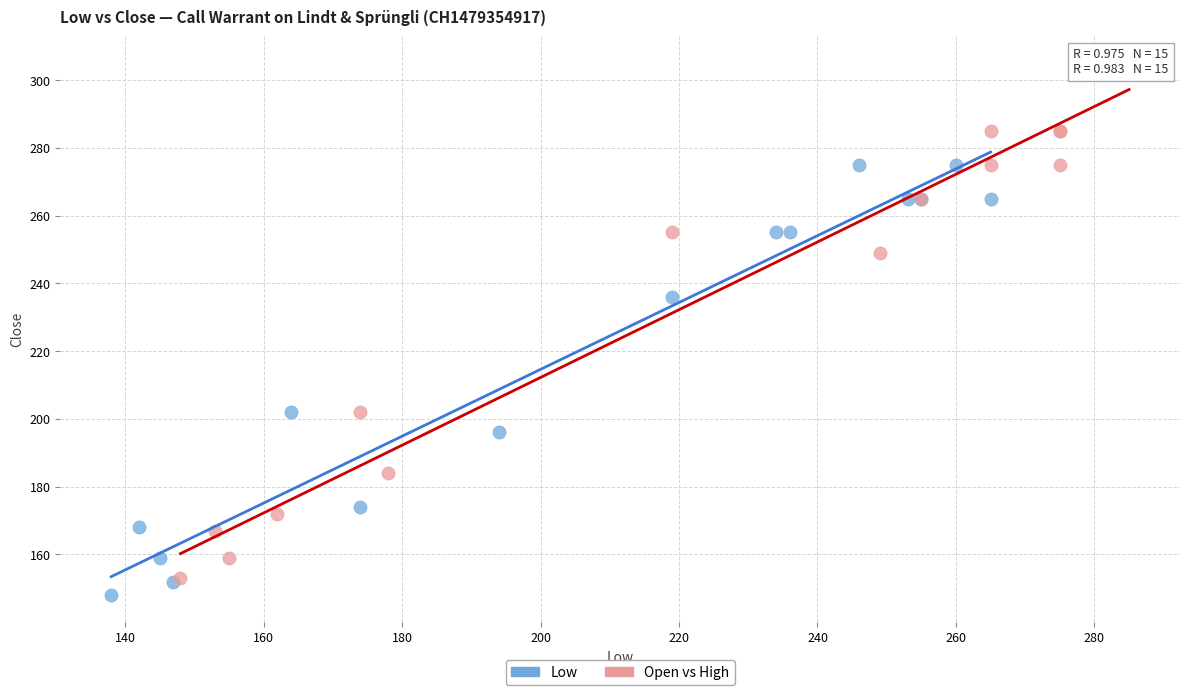

Which series contains the highest Y value?

Open vs High